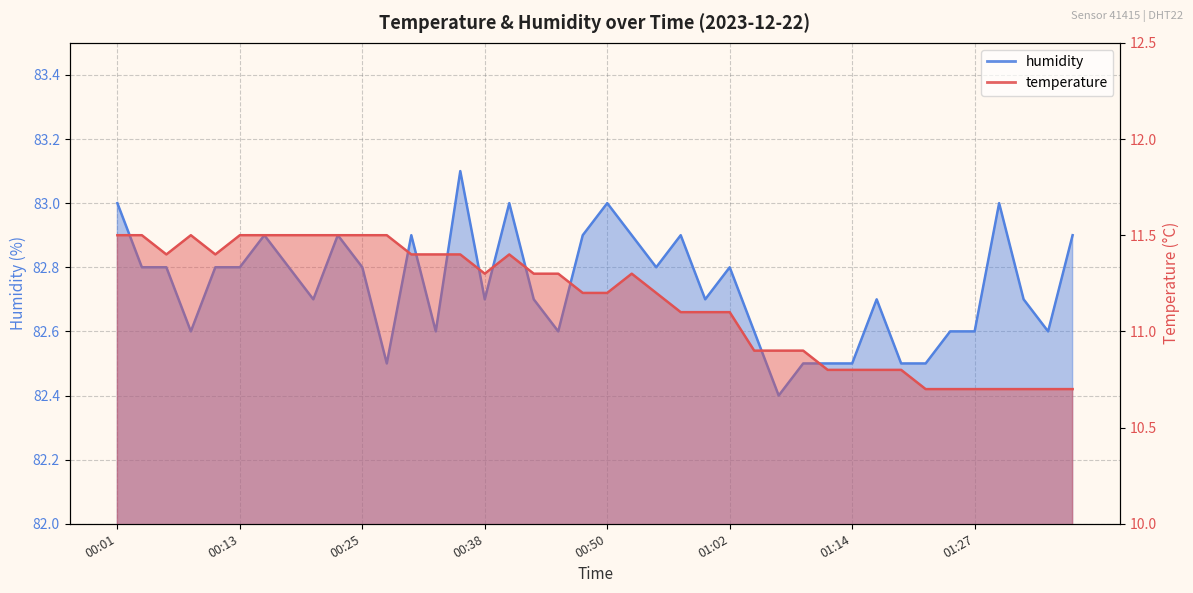

What is the difference between the second highest and minimum values in the temperature series?

0.8